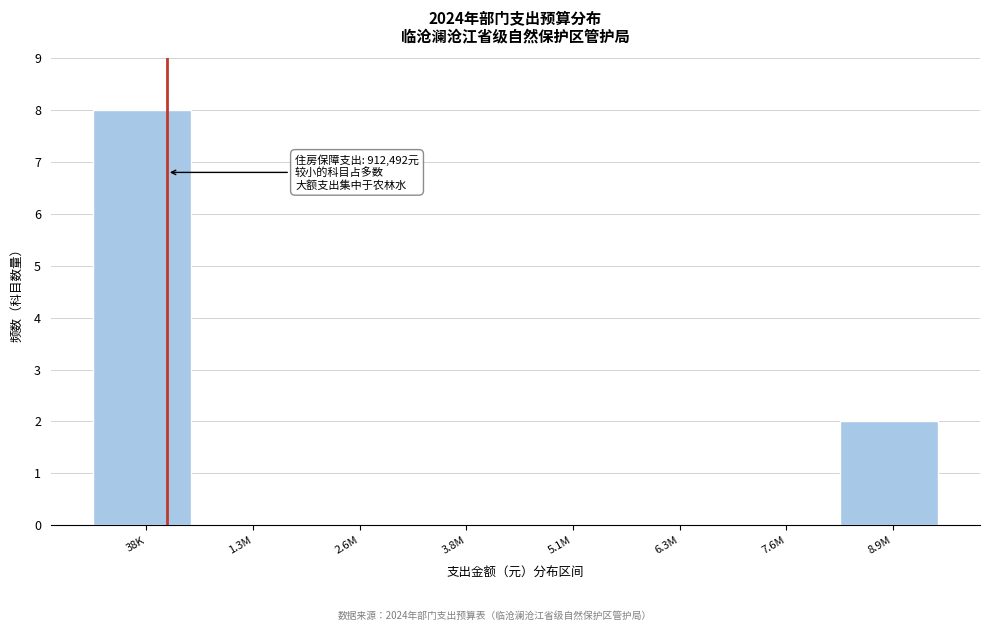

Reading left to right, transcribe all the data shown in this chart.

38K=8	1.3M=0	2.6M=0	3.8M=0	5.1M=0	6.3M=0	7.6M=0	8.9M=2